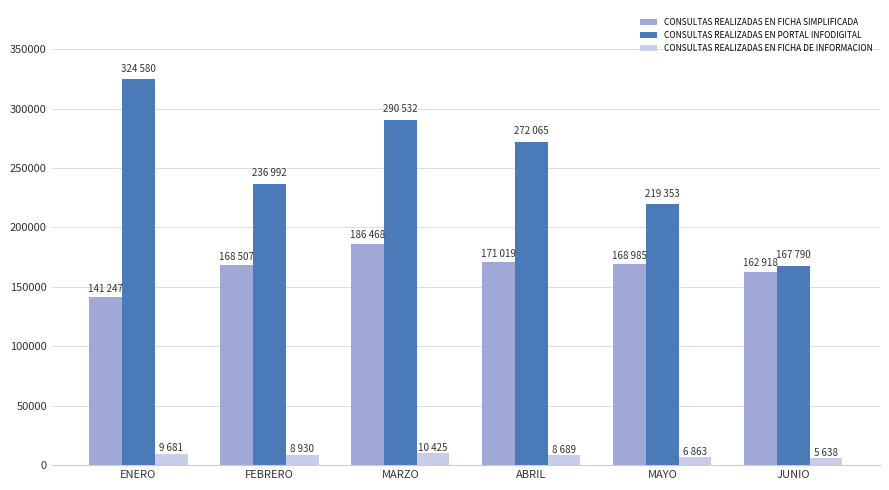

Which category has the lowest value in the CONSULTAS REALIZADAS EN FICHA SIMPLIFICADA series?

ENERO